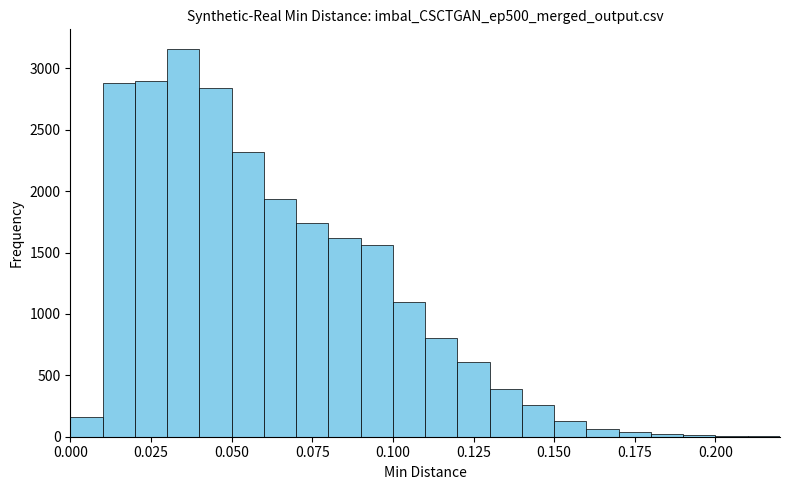

Read against the x-axis, roughly where is the centre of the tallest bar?

0.035